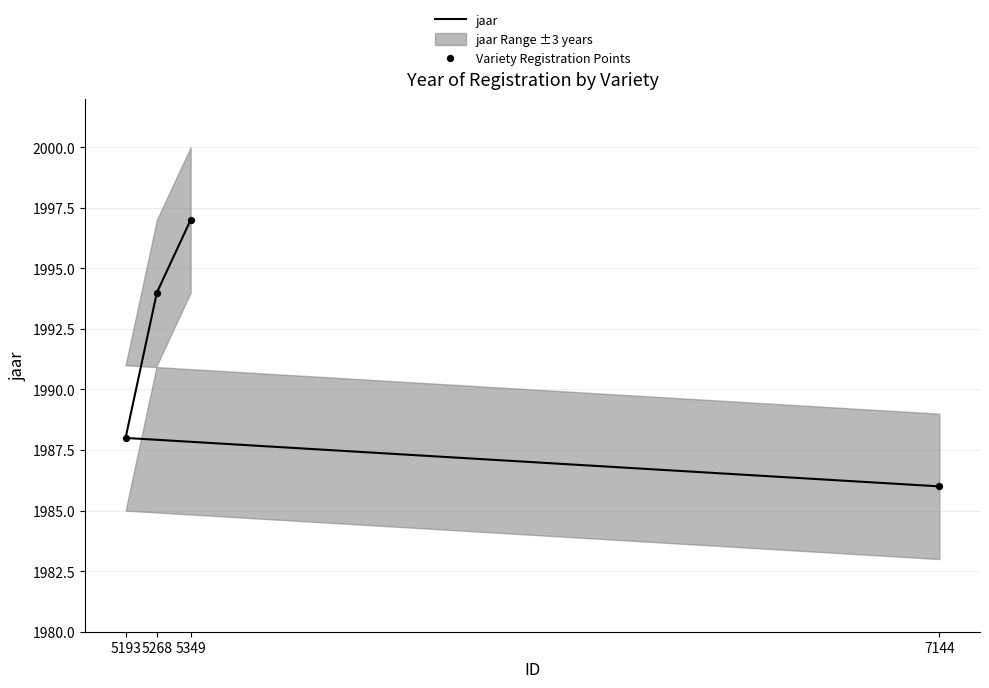

Which series has the largest Y range (max minus min)?

jaar